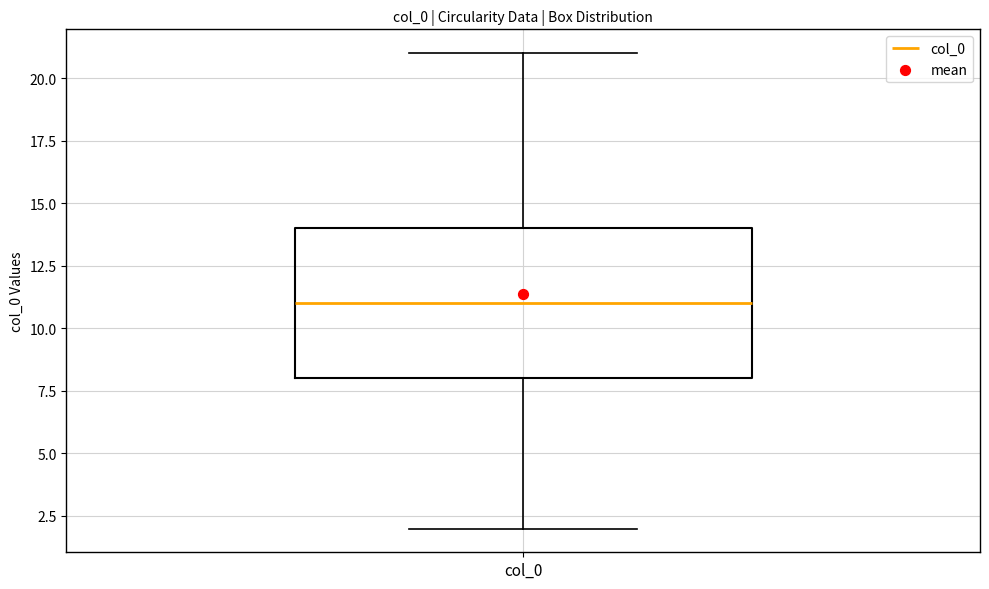

Transcribe this box plot: give where the median line is, the range the box spans, and where the two whiskers end, as read against the y-axis. The values are not printed on the chart, so give them approximately, as read against the axis.

median 11, box 8 to 14, whiskers 2 to 21